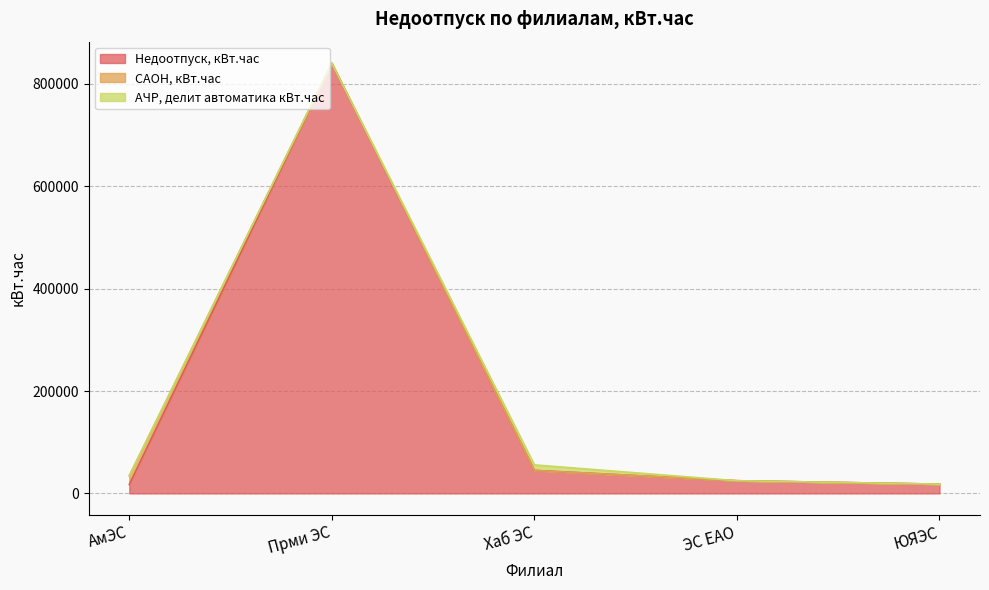

How many lines are shown in the chart?

3